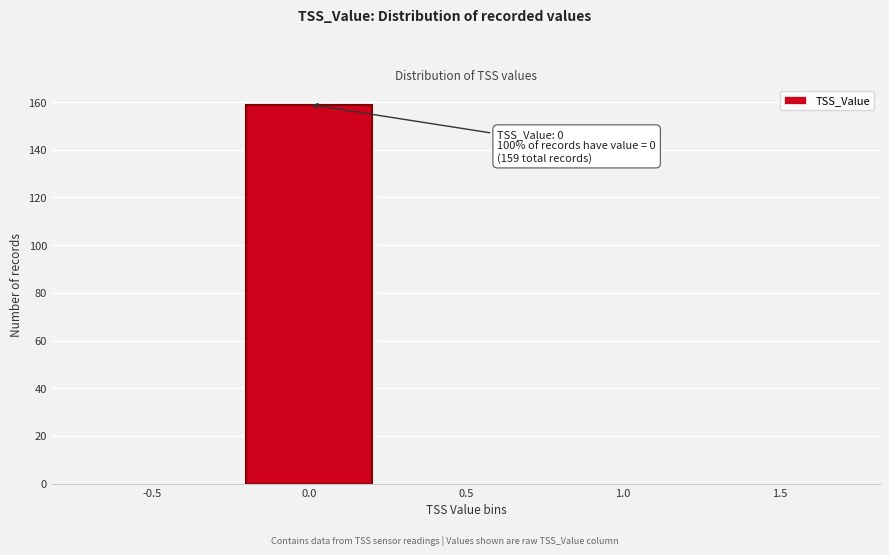

Reading right to left, transcribe all the data shown in this chart.

1.5=0	1.0=0	0.5=0	0.0=159	-0.5=0